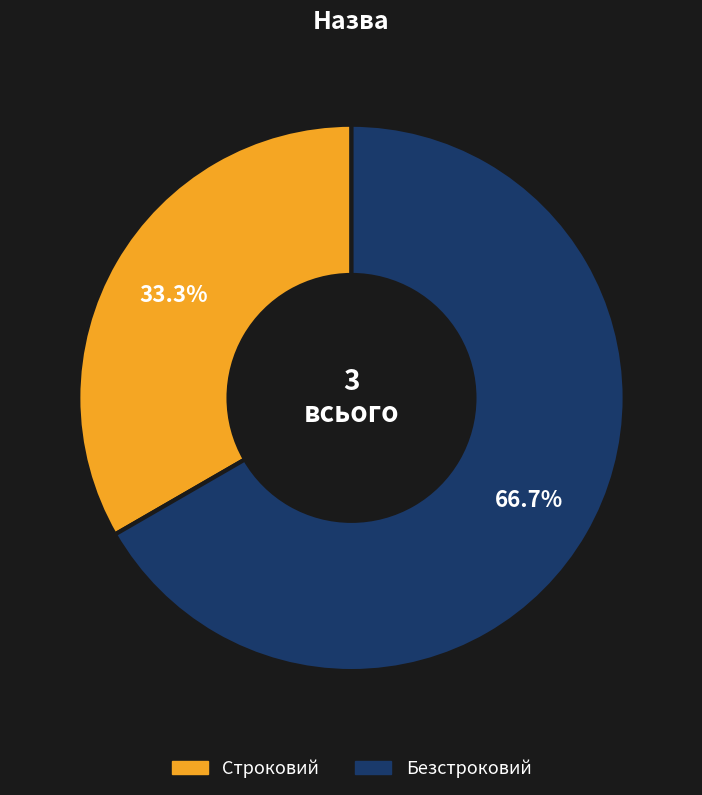

To the nearest percent, what is the difference between the largest and smallest slice percentages?

33%